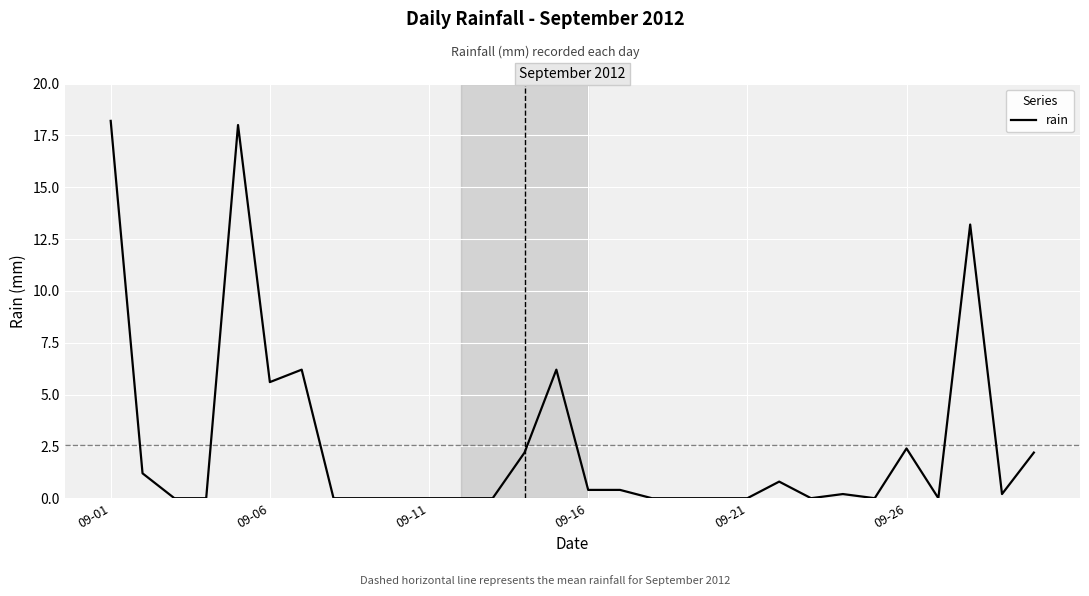

What is the difference between the maximum and minimum values?

18.2